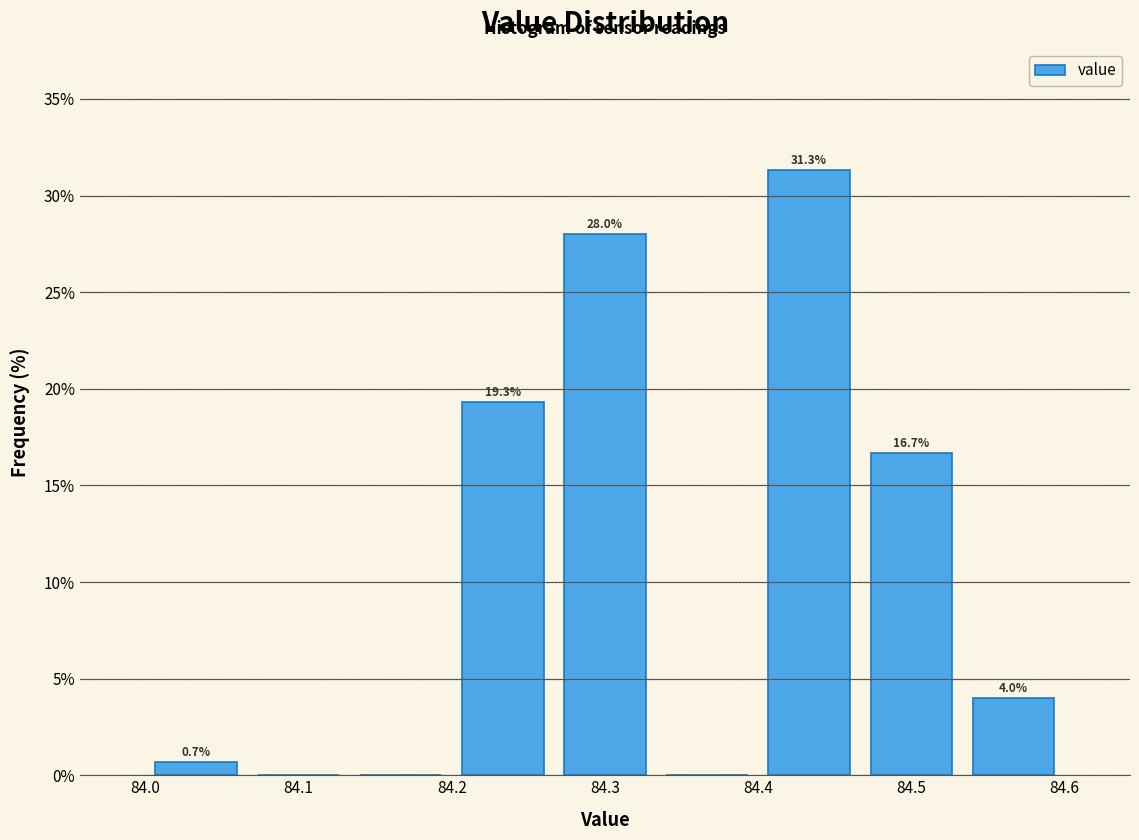

Which range on the x-axis has the tallest bar?

84.40 to 84.47